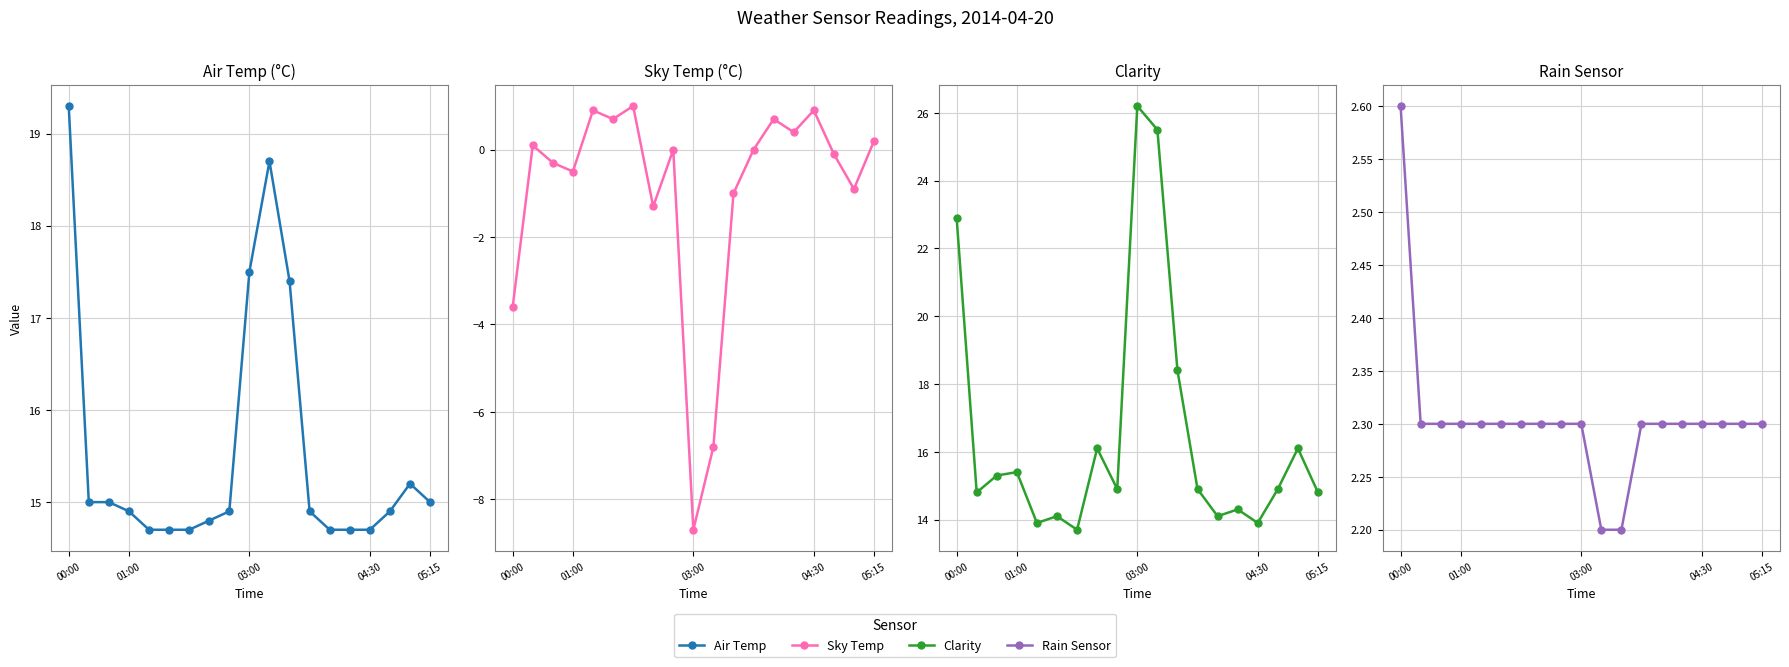

What is the minimum value shown in the chart?

-8.7